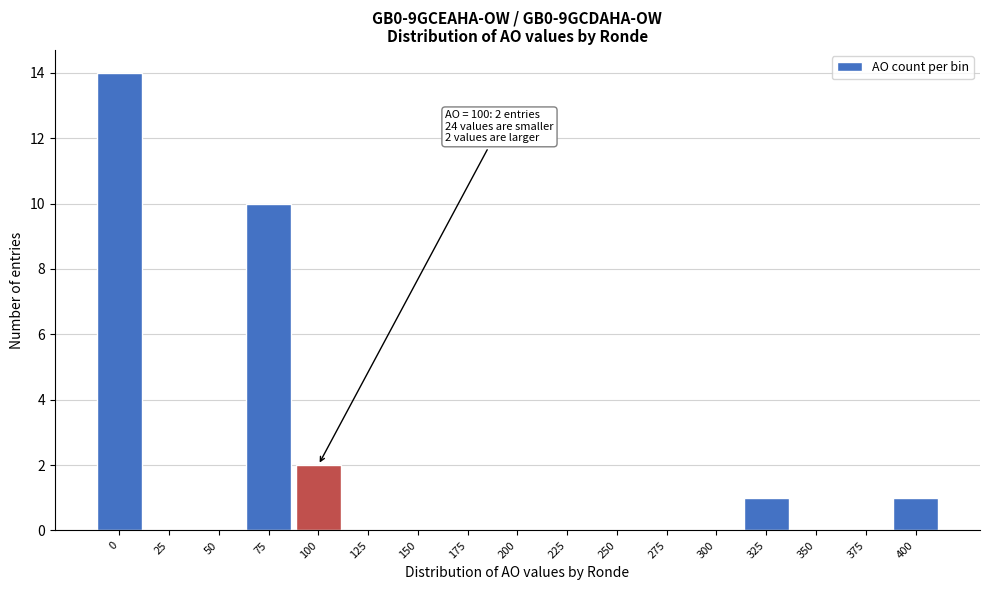

Reading left to right, what are all the values shown in this chart?

0=14	25=0	50=0	75=10	100=2	125=0	150=0	175=0	200=0	225=0	250=0	275=0	300=0	325=1	350=0	375=0	400=1